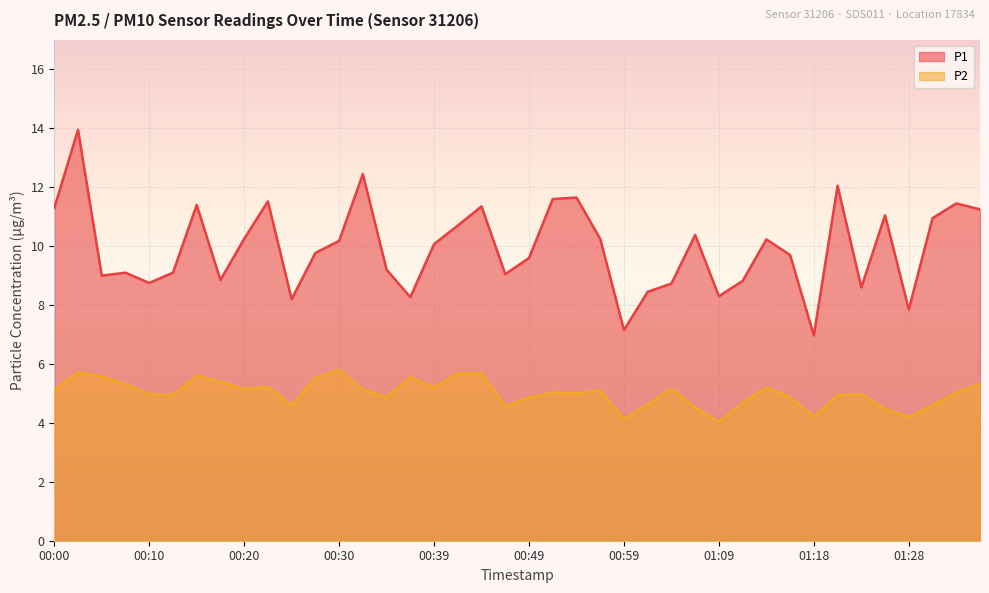

How many categories are shown in the chart?

40